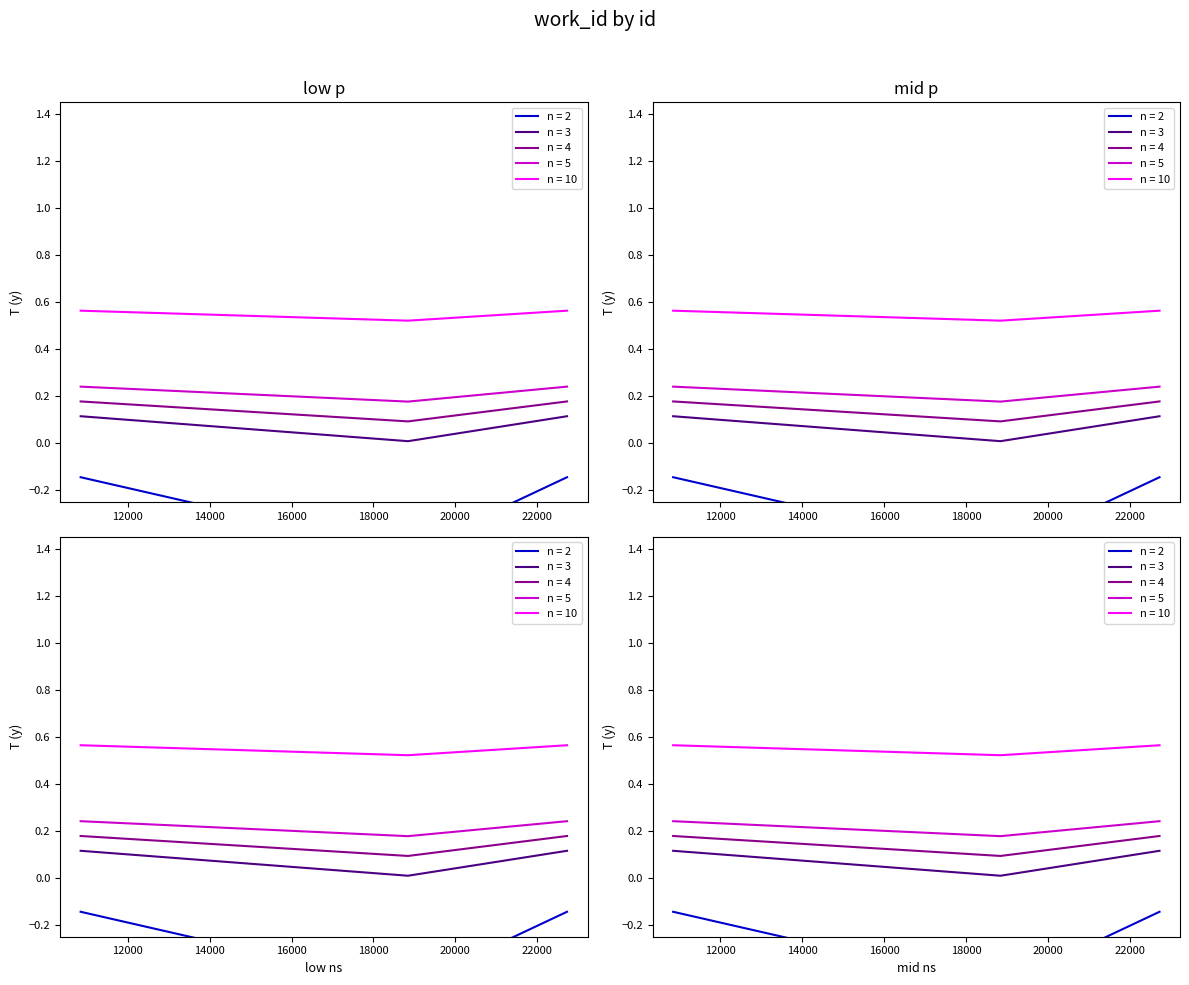

Which has a higher value, 22728 or 10846?

22728